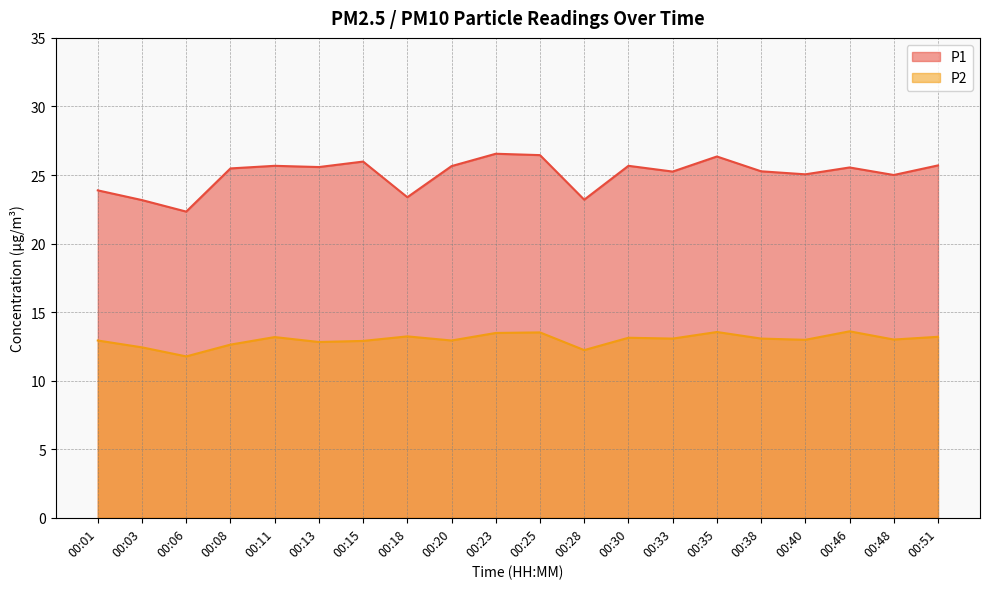

How many lines are shown in the chart?

2